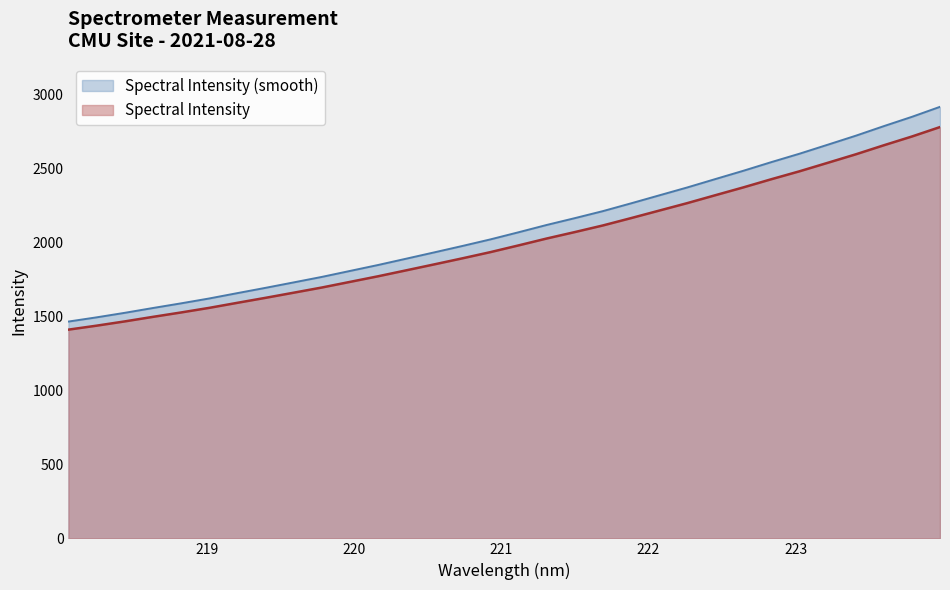

True or false: there are more than 2 points higher than both neighbors.

False